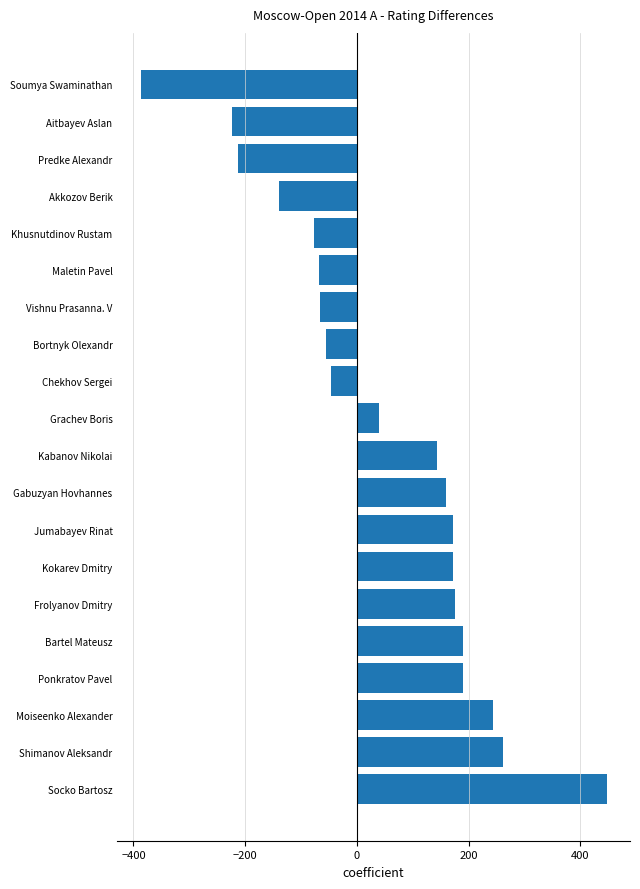

At which category does the chart reach its minimum across all series?

Soumya Swaminathan